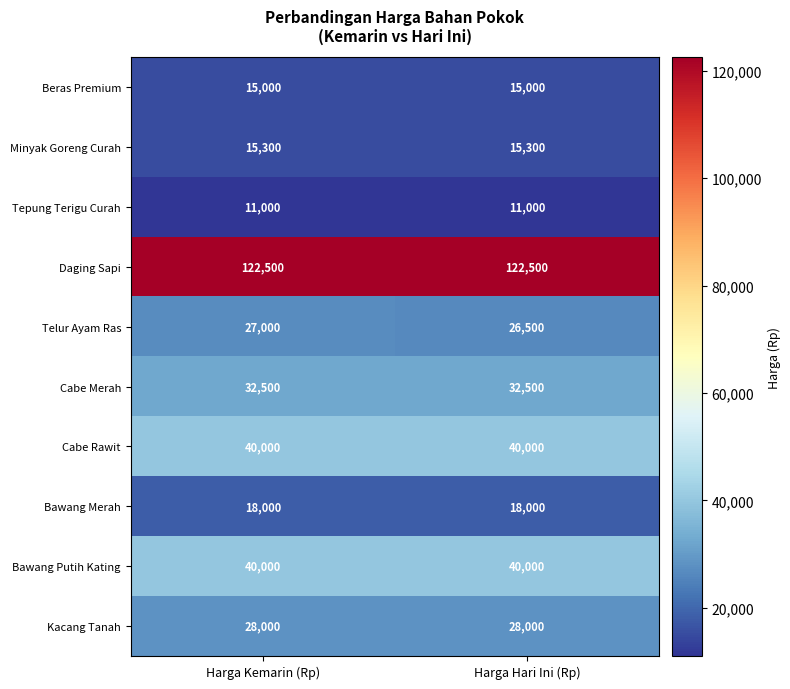

What is the greatest value displayed?

122500